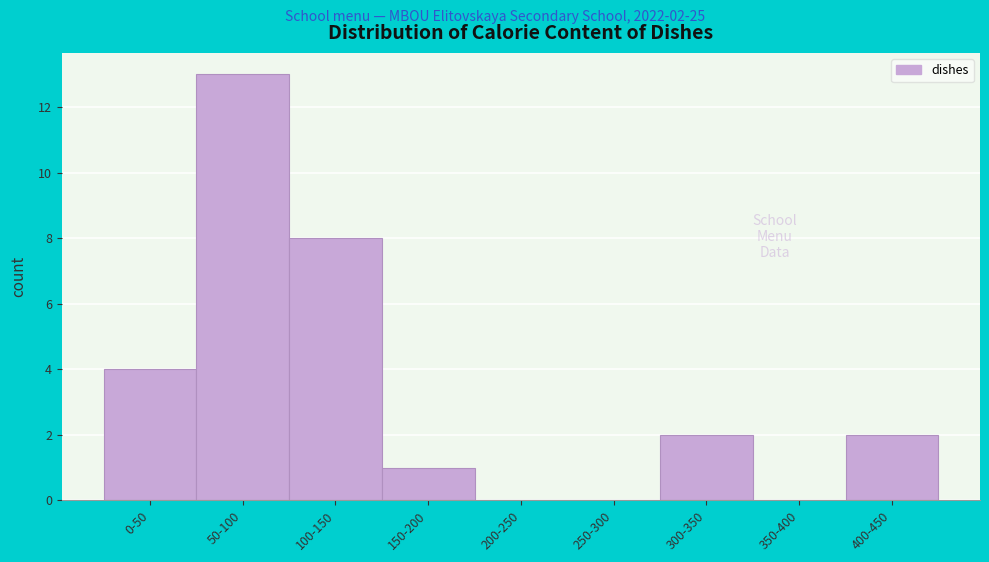

Reading right to left, transcribe all the data shown in this chart.

400-450=2	350-400=0	300-350=2	250-300=0	200-250=0	150-200=1	100-150=8	50-100=13	0-50=4